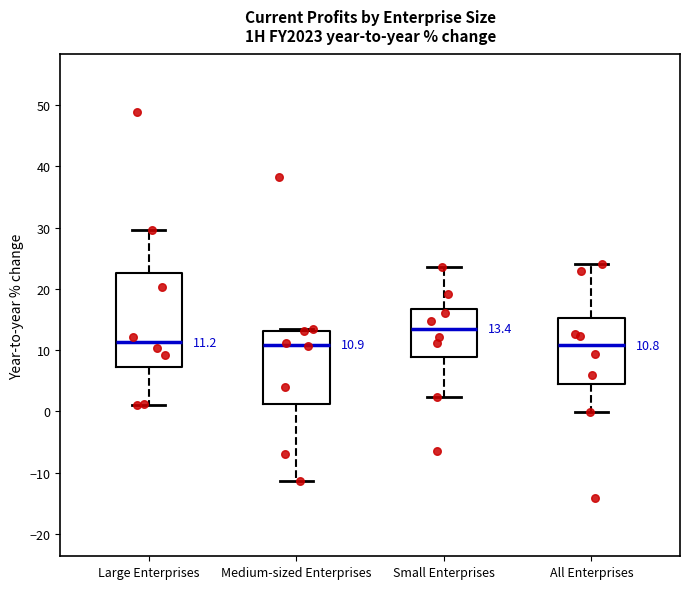

Which box's median line is the highest?

Small Enterprises